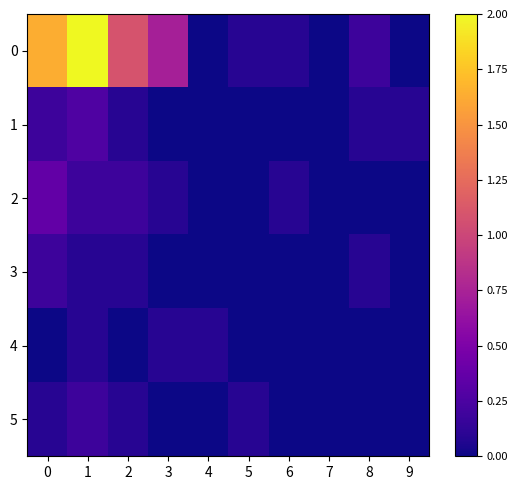

Which category has the lowest value across all series?

4